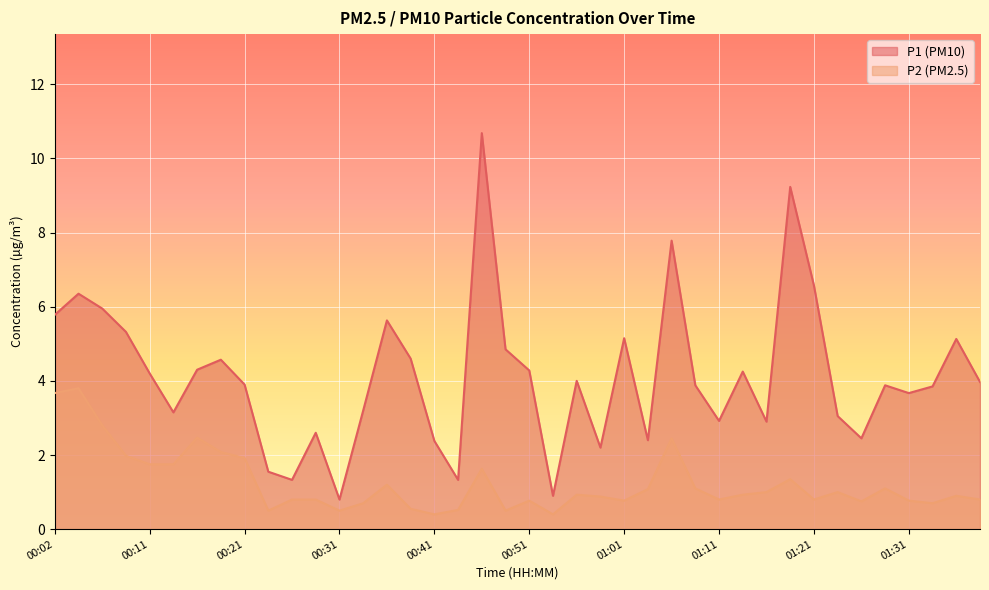

True or false: P1 and P2 intersect in this chart.

False